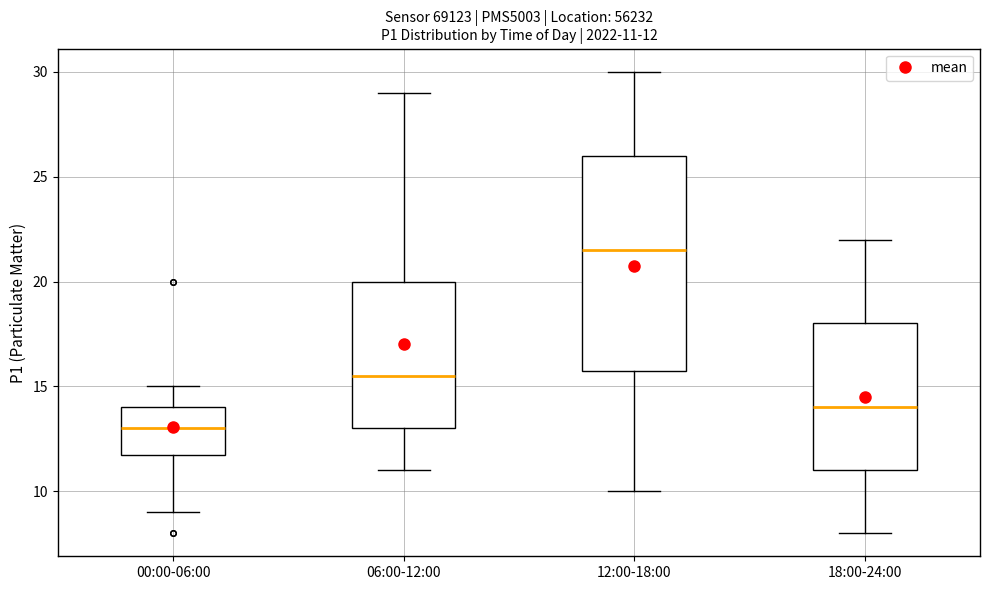

Comparing the boxes themselves (not the whiskers), which one is the tallest?

12:00-18:00